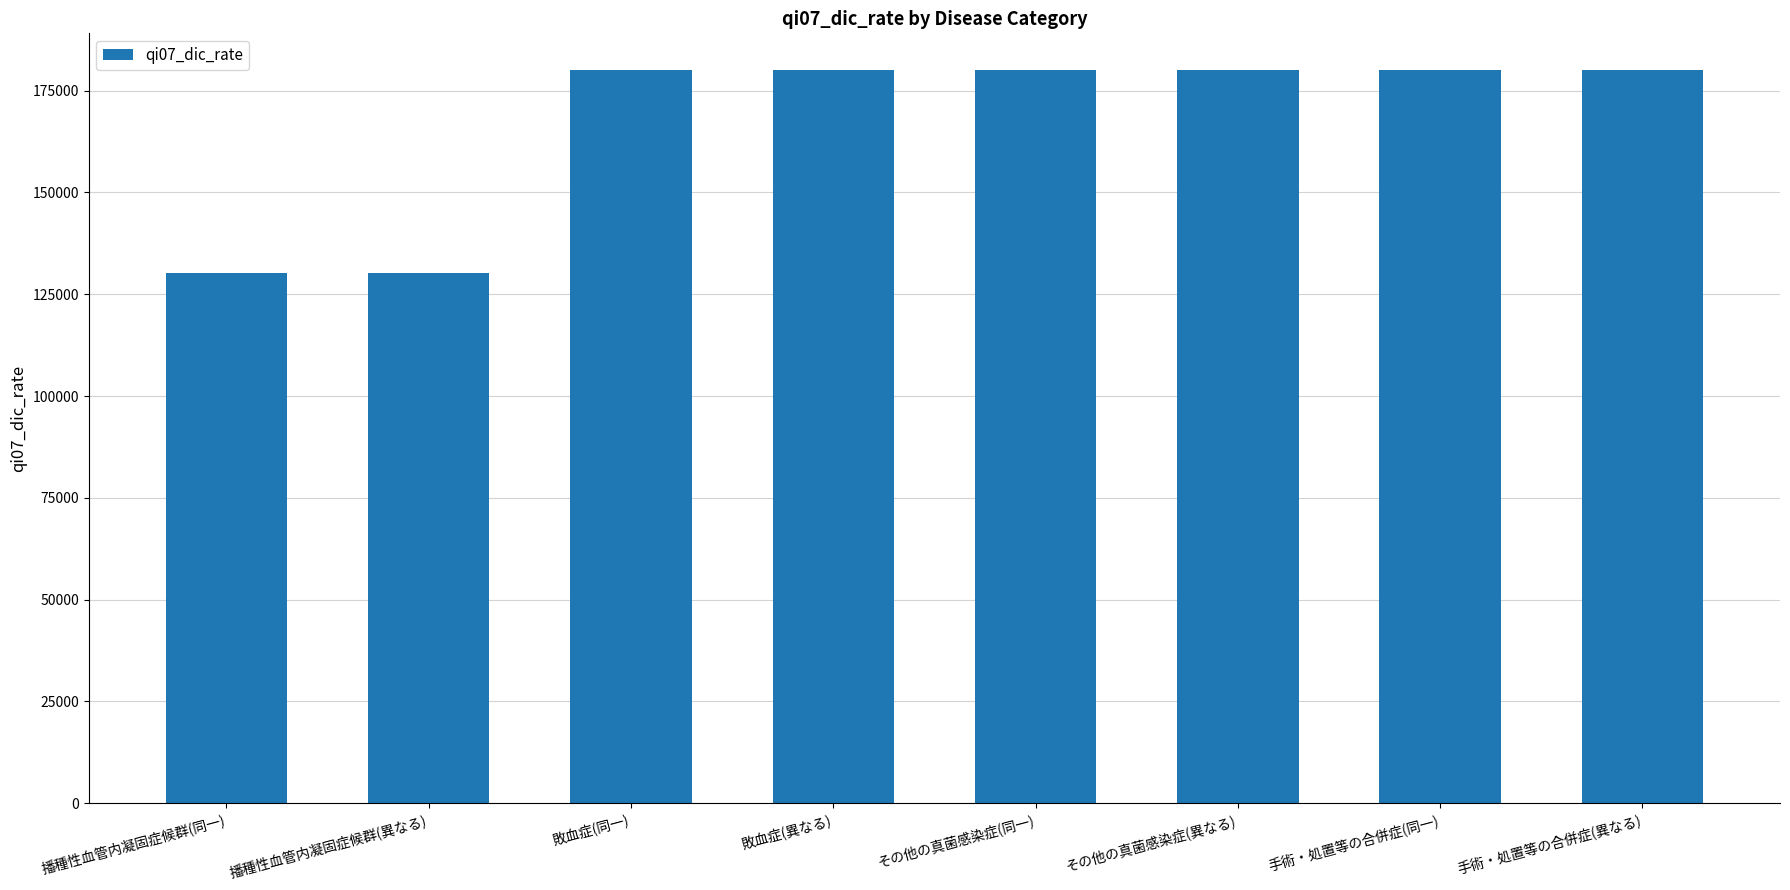

What is the greatest value displayed?

180040